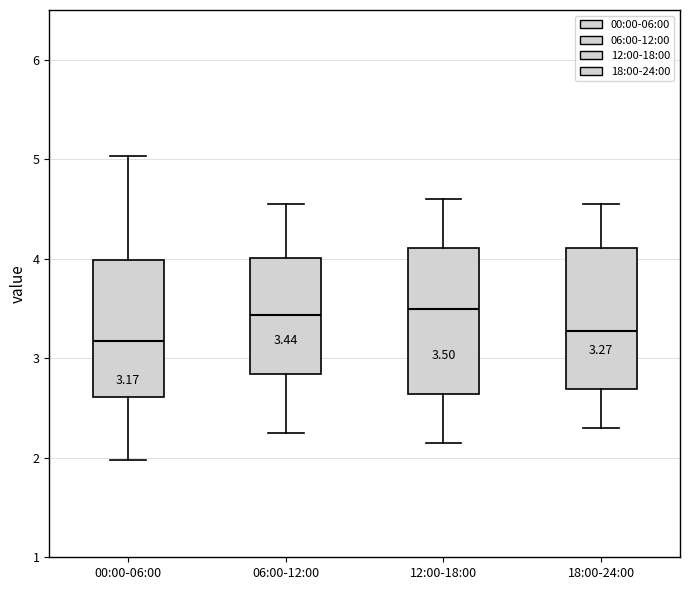

Which box has the lowest median line?

00:00-06:00